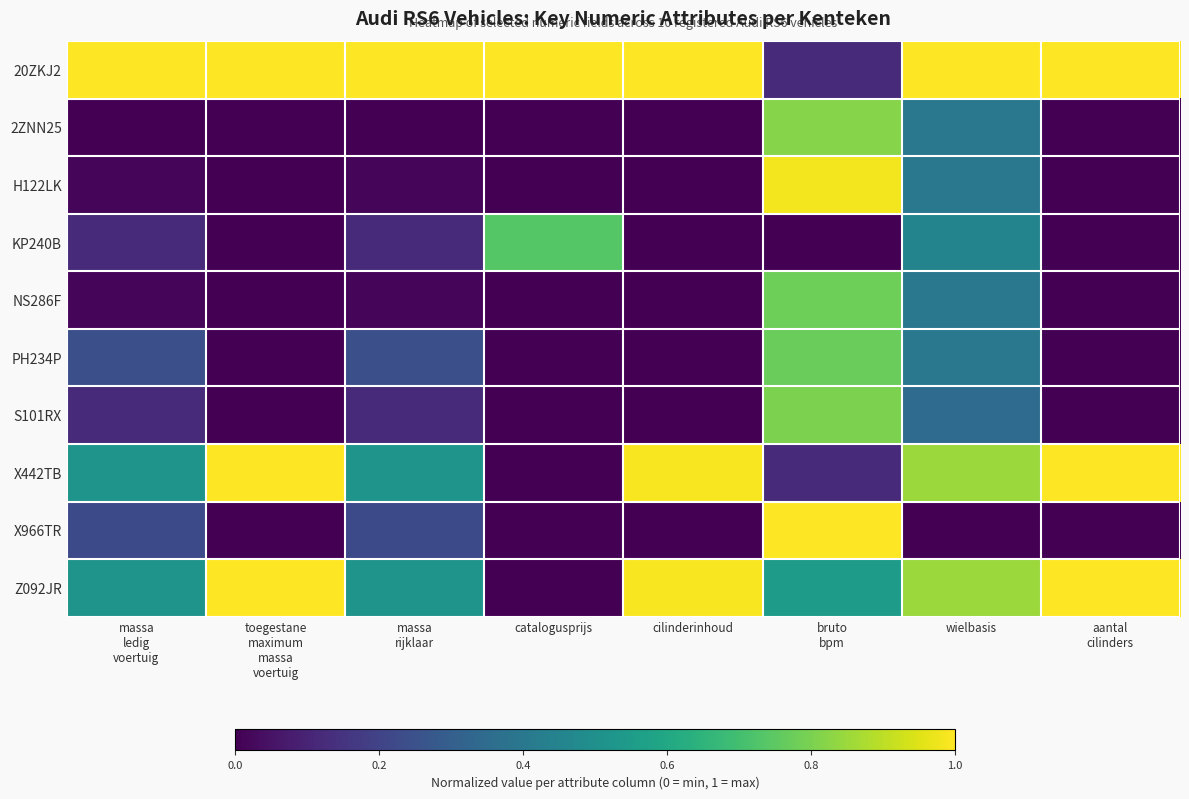

What is the difference between the highest and lowest values at wielbasis?

1.0